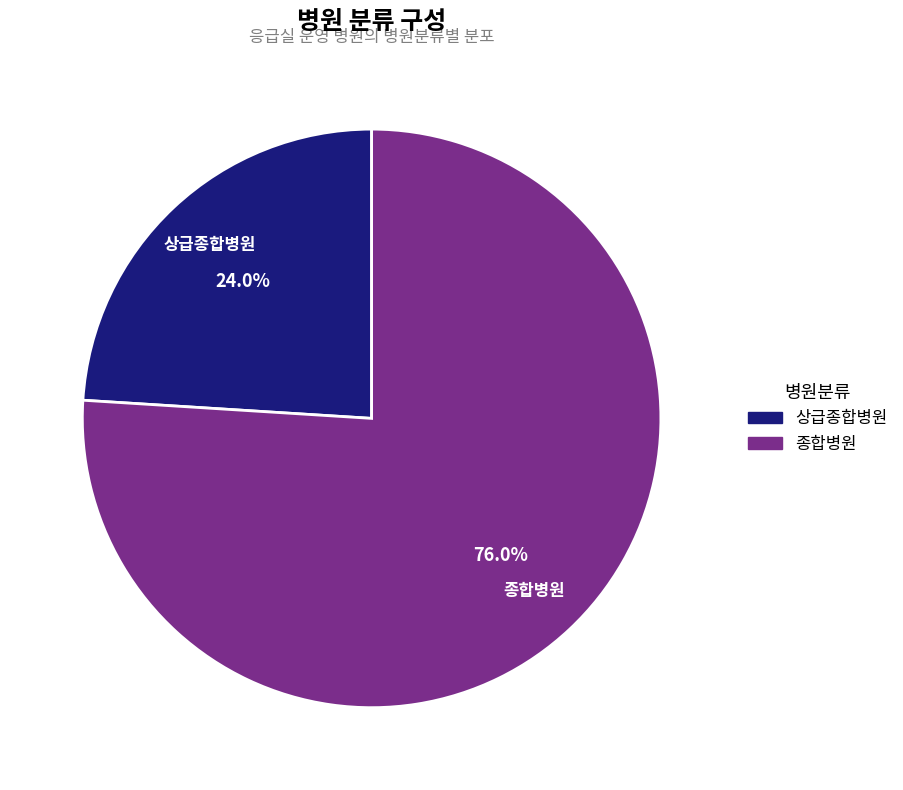

Between 상급종합병원 and 종합병원, which is larger?

종합병원